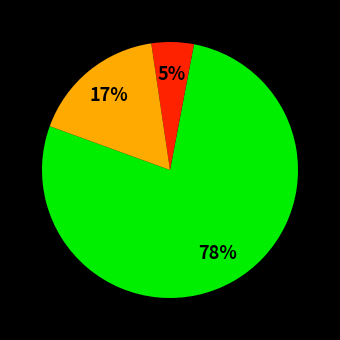

To the nearest percent, what is the average slice percentage?

33%